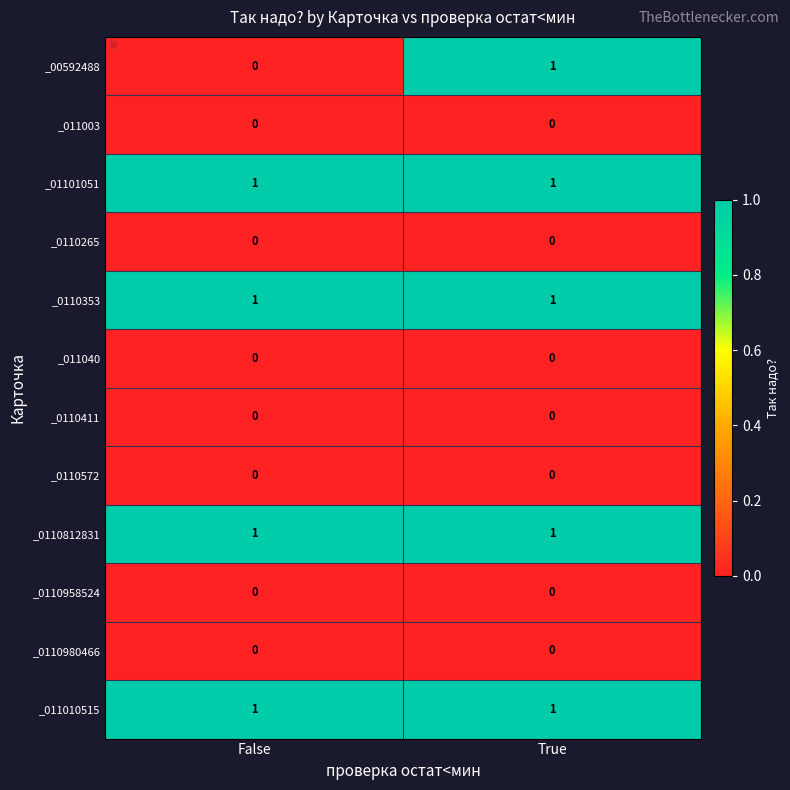

What is the total value across all series at True?

5